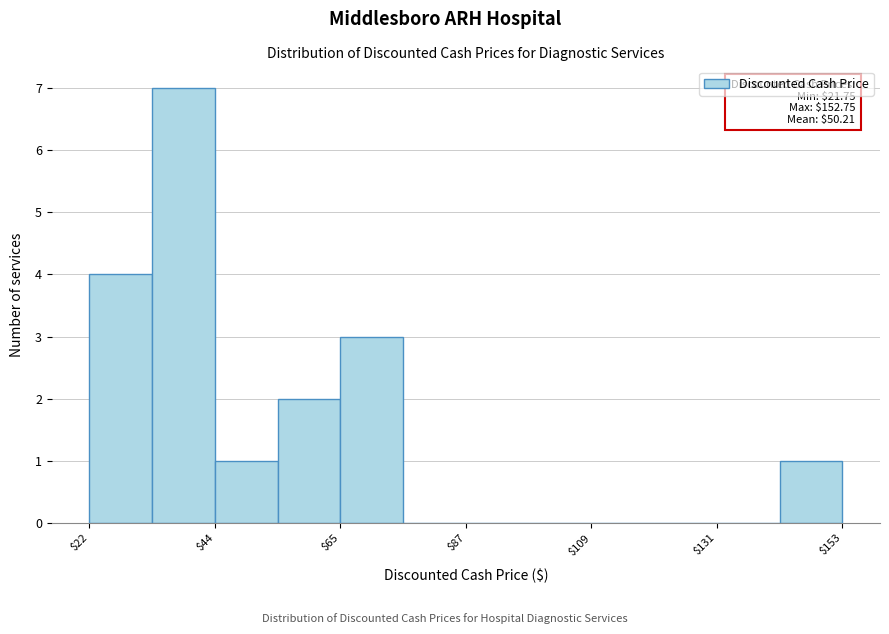

Around what value on the x-axis is the tallest bar? Give the approximate position of its centre, as read against the axis.

40